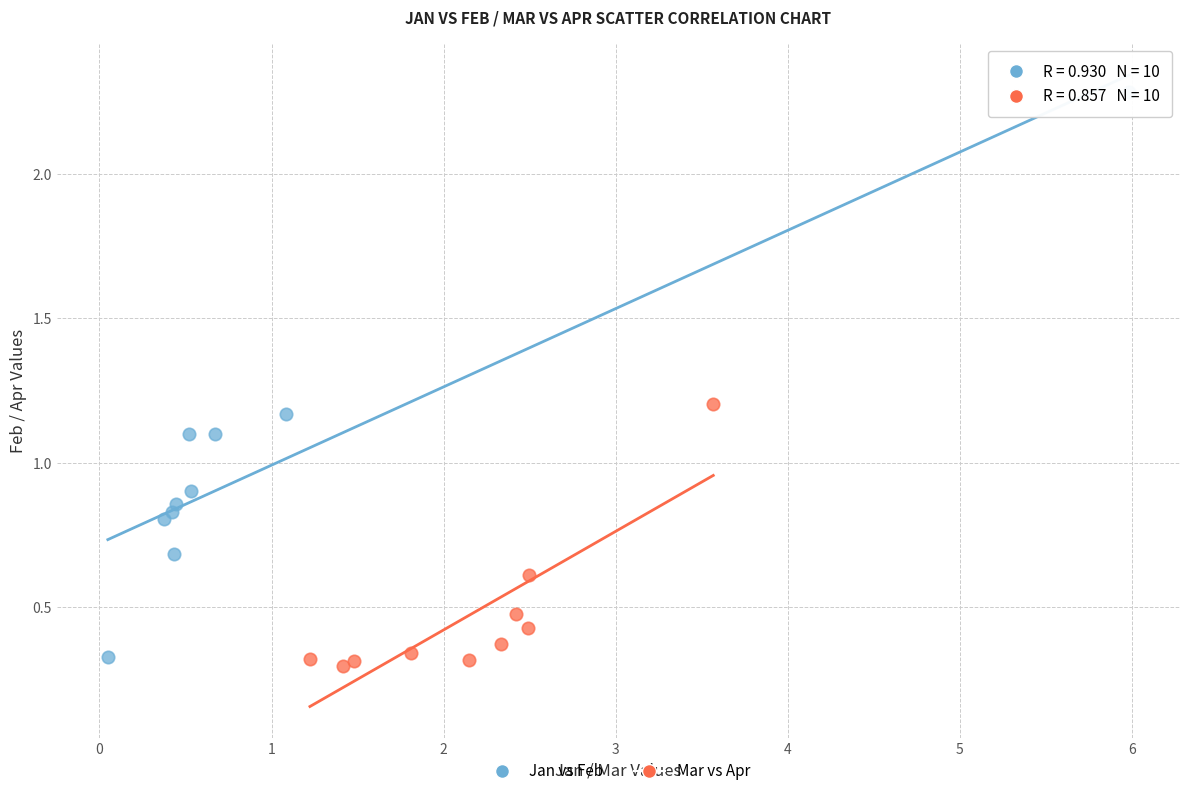

Which series reaches the minimum Y coordinate?

Mar vs Apr